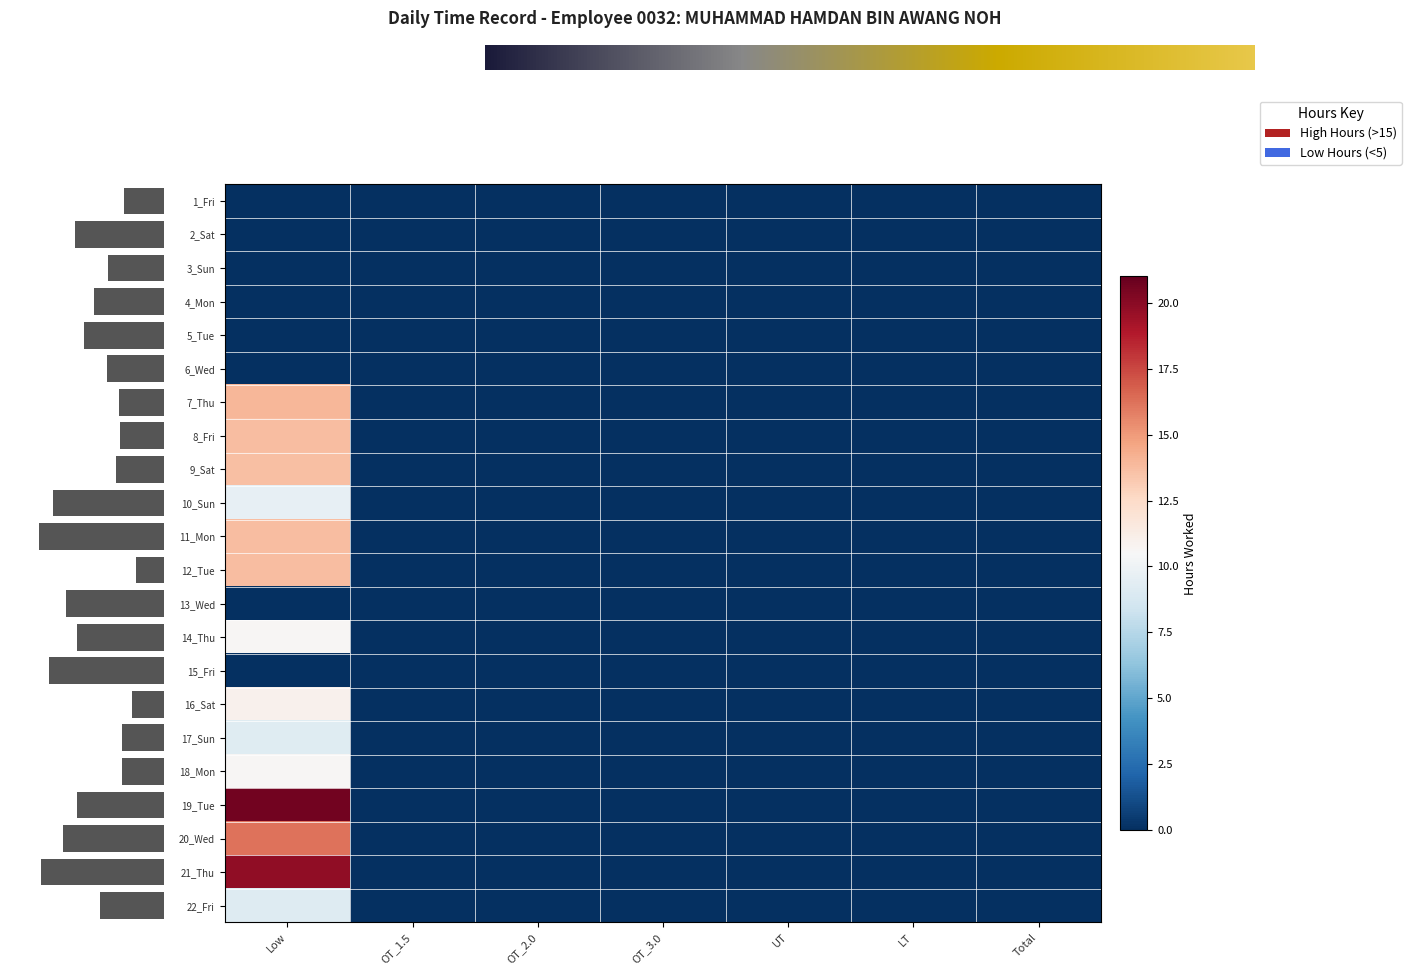

At which label does 12_Tue reach its peak?

Low